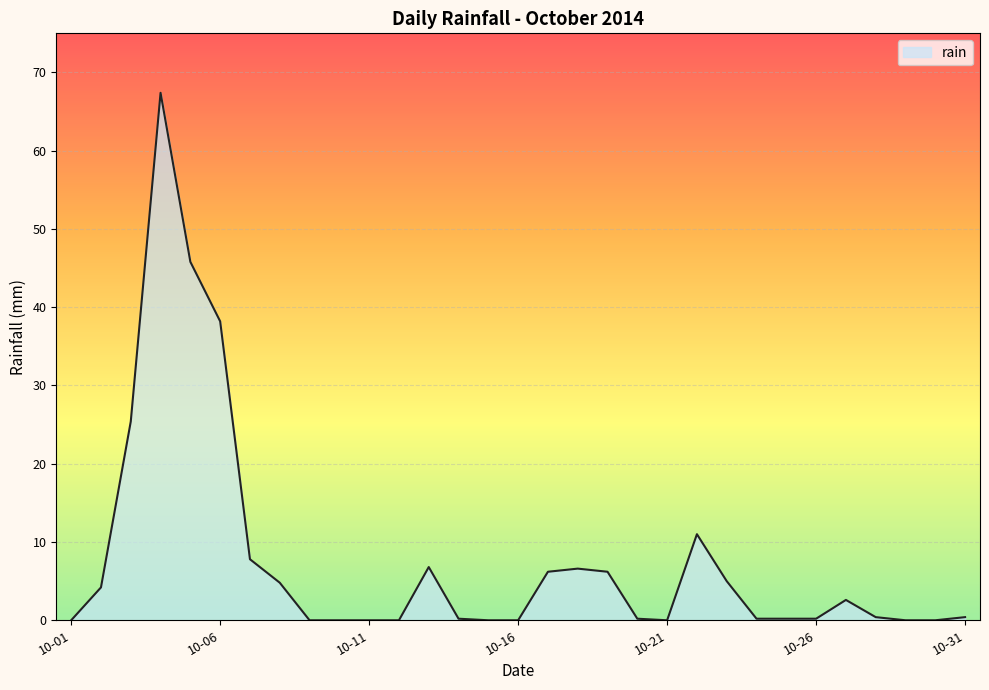

Does the chart display data point markers on the line(s)?

No